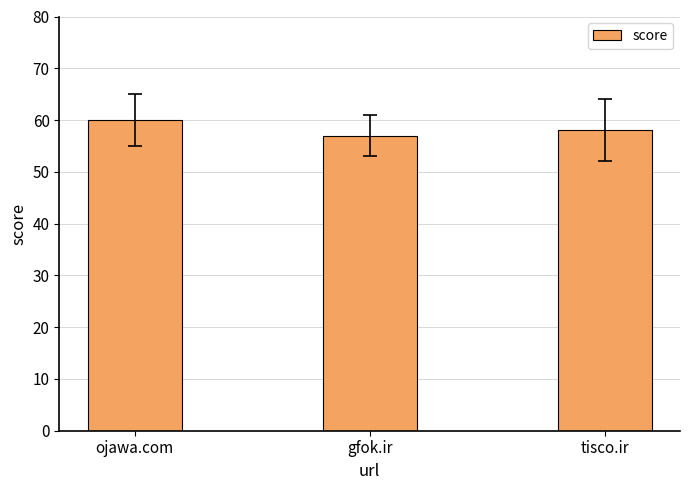

How many data points does each series have?

3